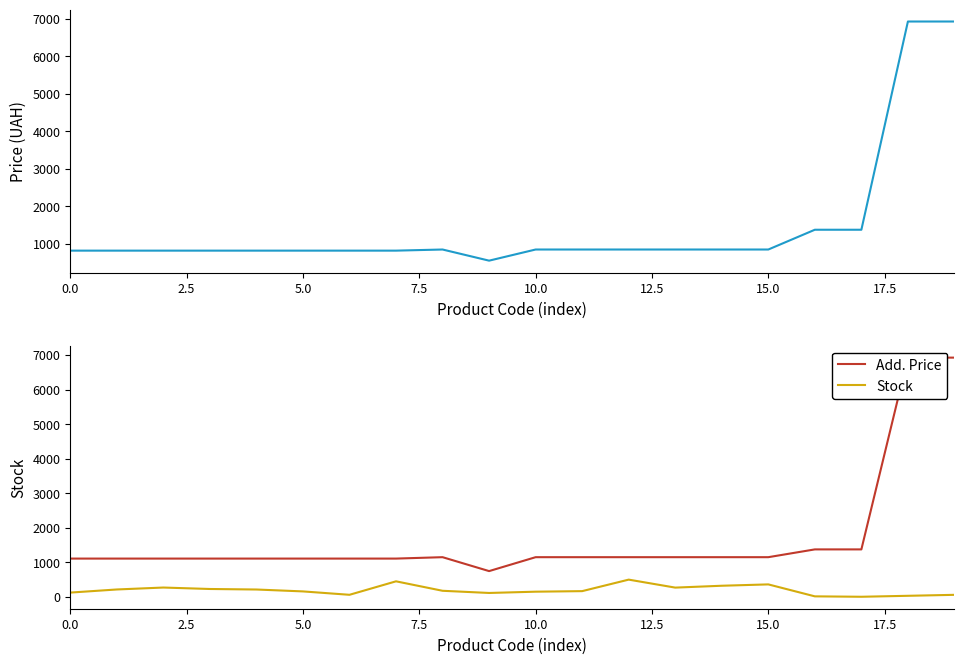

What position from the left is 14?

15